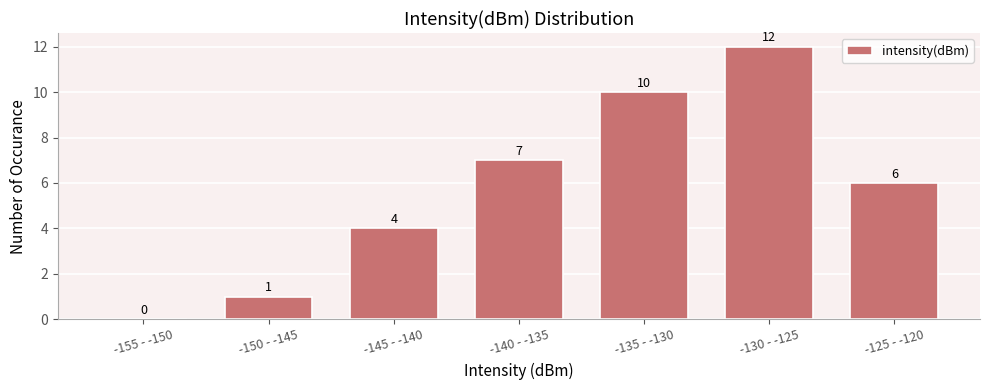

Reading left to right, extract all data points from this chart.

-155 - -150=0	-150 - -145=1	-145 - -140=4	-140 - -135=7	-135 - -130=10	-130 - -125=12	-125 - -120=6